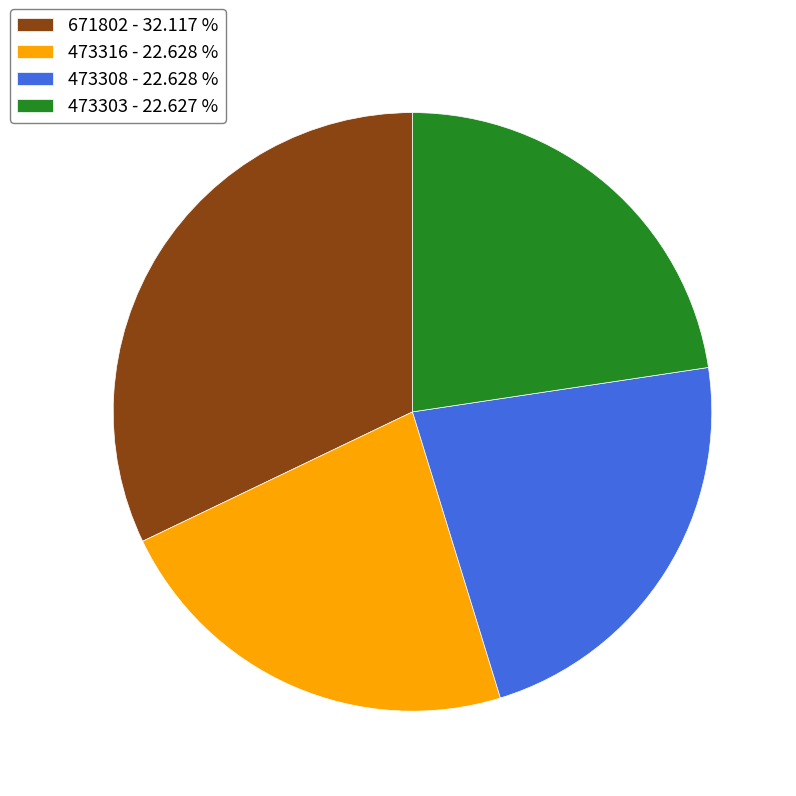

Is the sum of 671802 - 32.117 % and 473316 - 22.628 % greater than half?

Yes